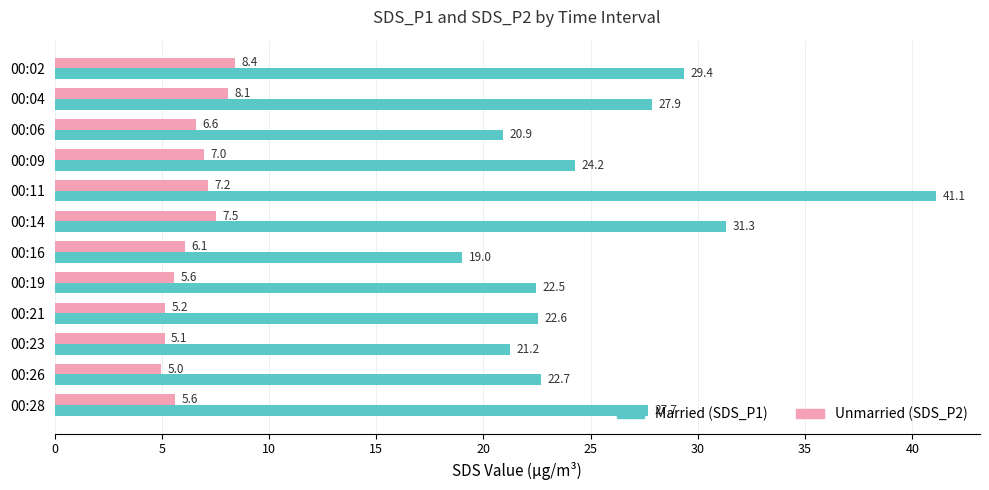

What is the total value across all series at 00:09?

31.2